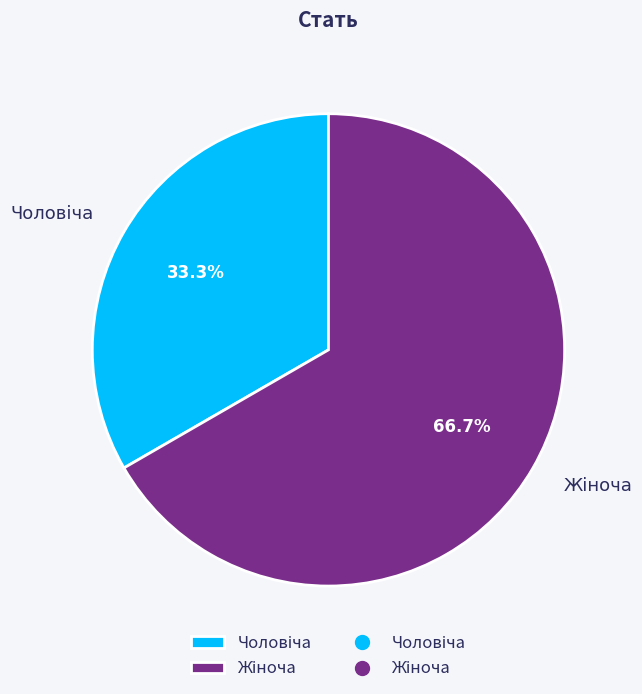

Is there any slice that represents more than half of the pie?

Yes